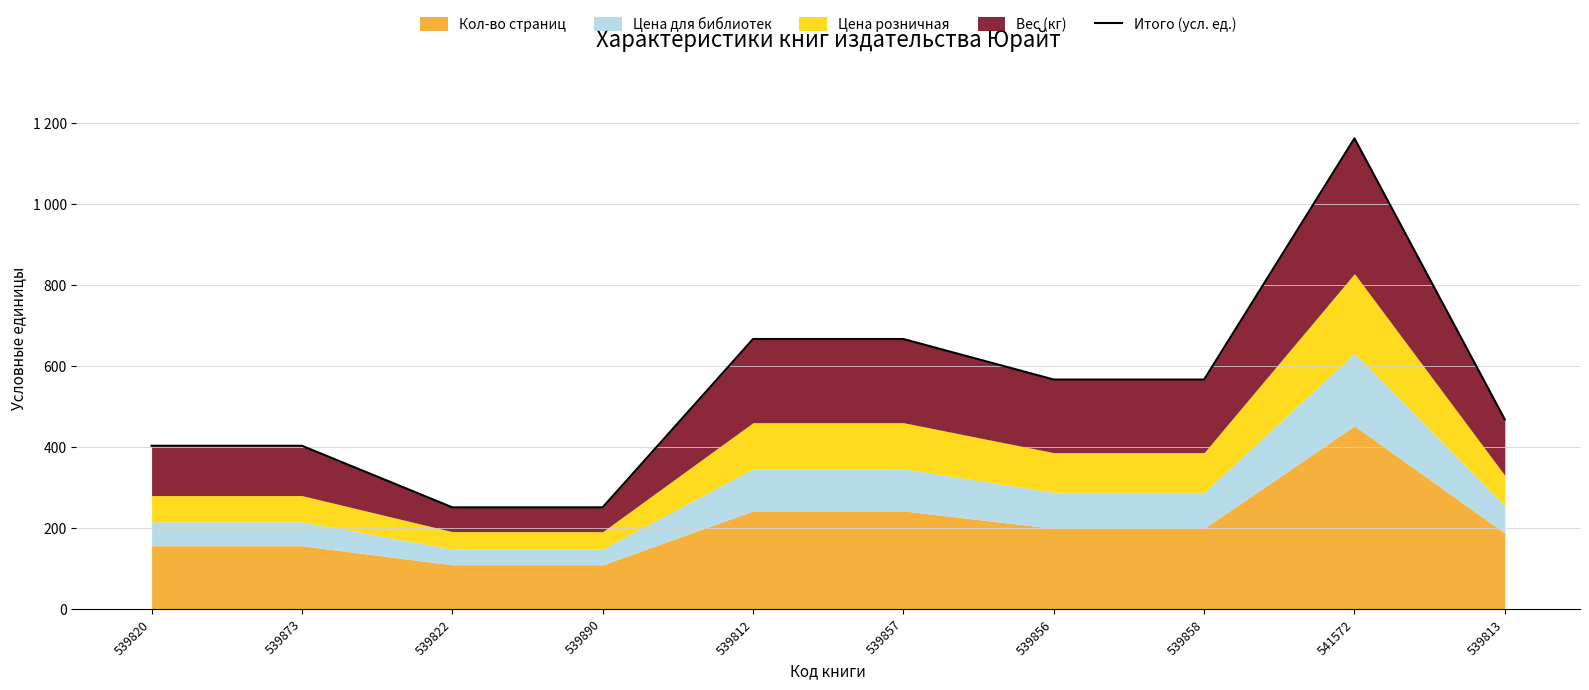

What is the label of the 1st point from the left?

539820